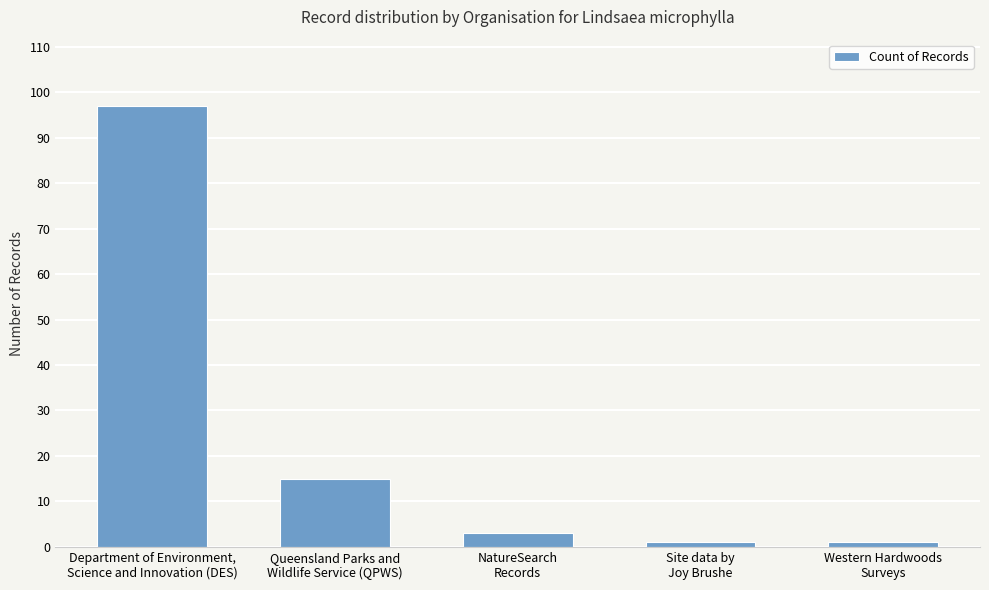

How many series are shown in this chart?

1